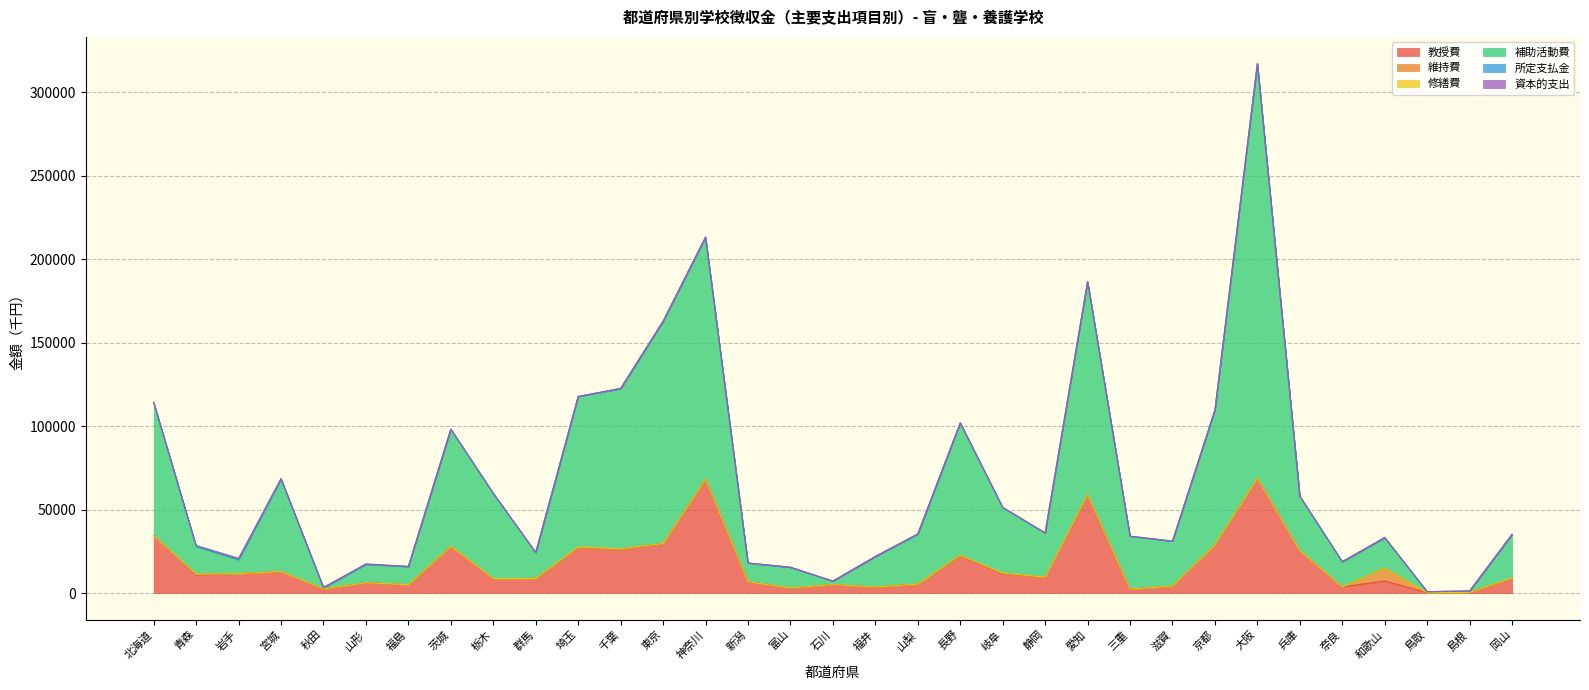

Which series has the widest spread of values?

補助活動費